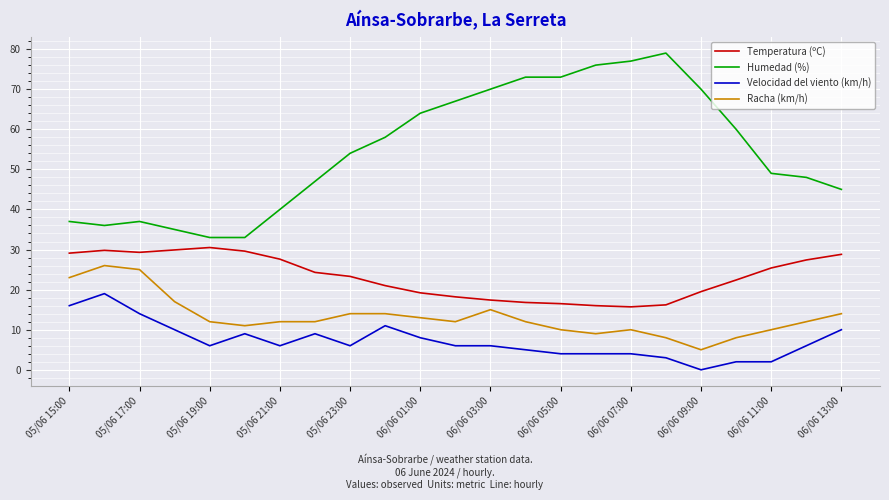

Which series has the largest total across all categories?

Humedad (%)